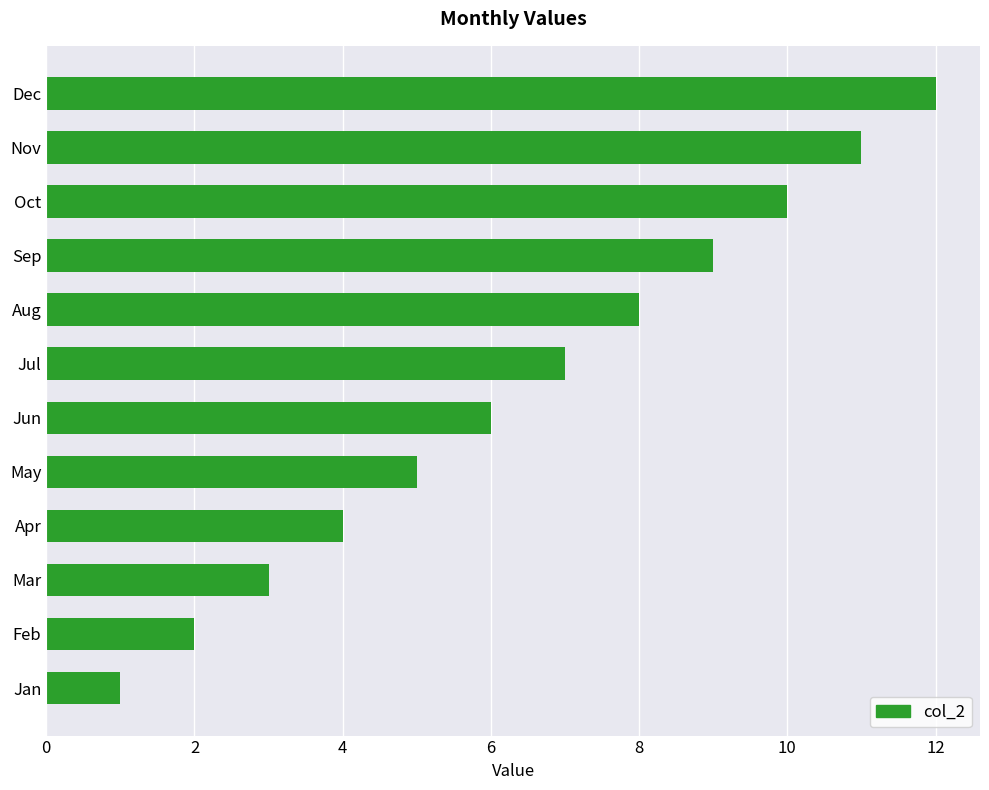

What is the change in value from Aug to Nov?

+3